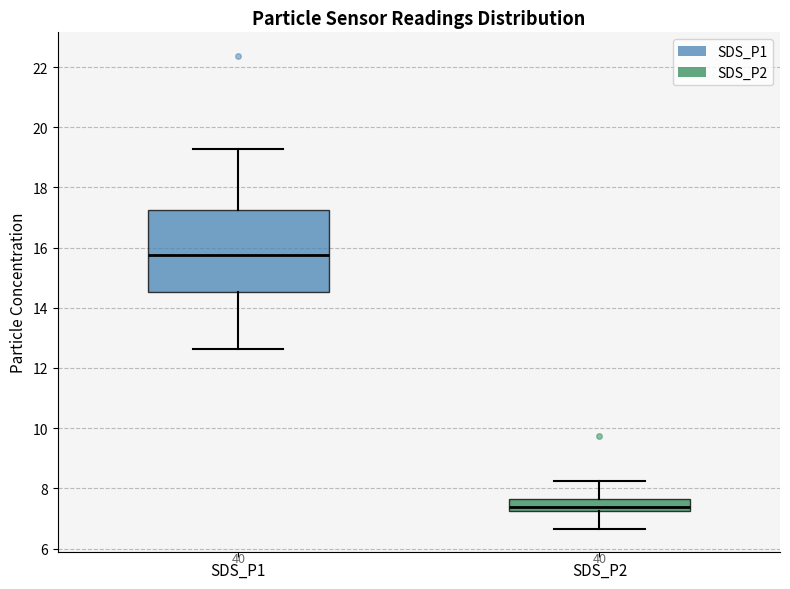

Reading left to right, read every box against the y-axis: the position of its median line, the range the box covers, and the ends of its whiskers. The values are not printed on the chart, so give them approximately, as read against the axis.

SDS_P1: median 15.8, box 14.6 to 17.2, whiskers 12.6 to 19.2
SDS_P2: median 7.4, box 7.2 to 7.6, whiskers 6.6 to 8.2